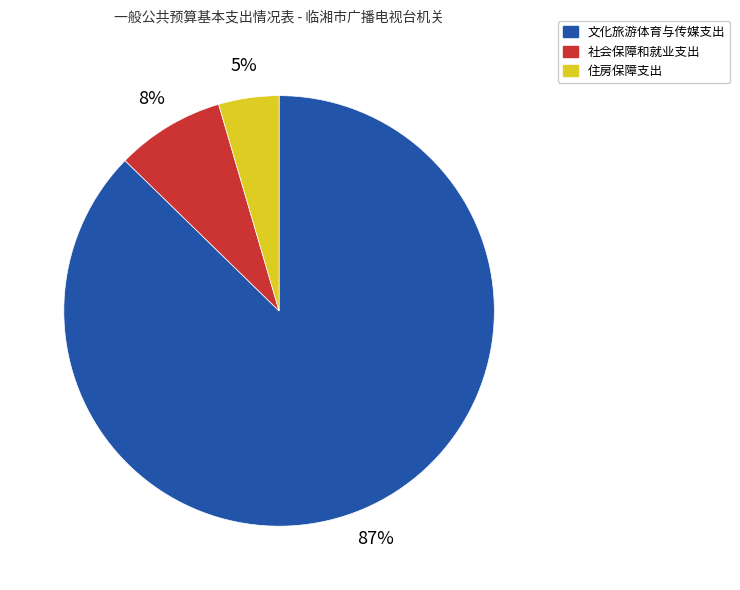

To the nearest percent, what is the combined percentage of 住房保障支出 and 文化旅游体育与传媒支出?

92%